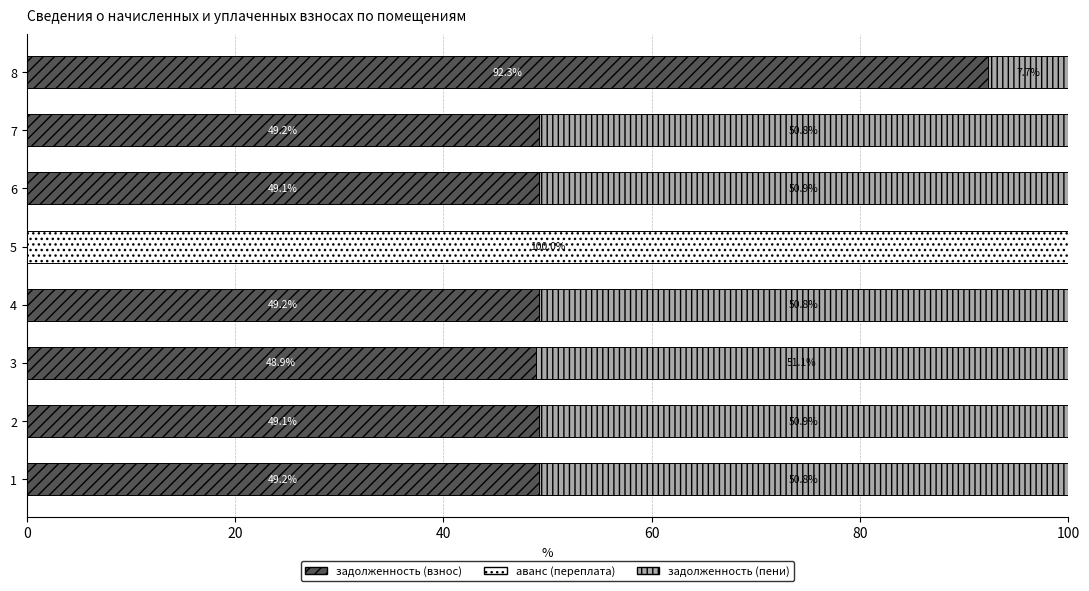

What is the total value across all series at 8?

100.0